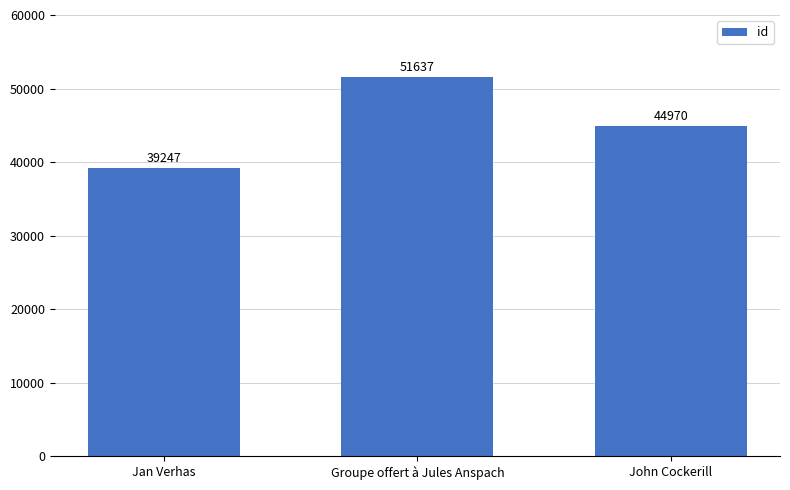

The value at Groupe offert à Jules Anspach is 51637. True or false?

True